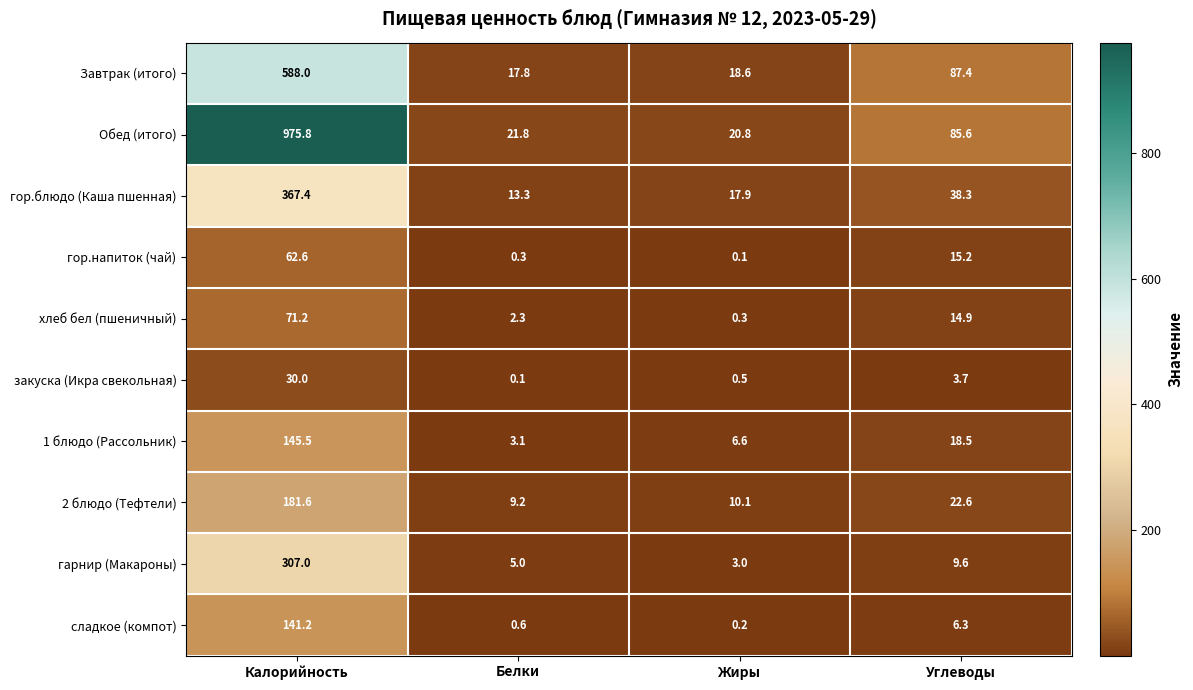

How many distinct data groups are displayed?

10